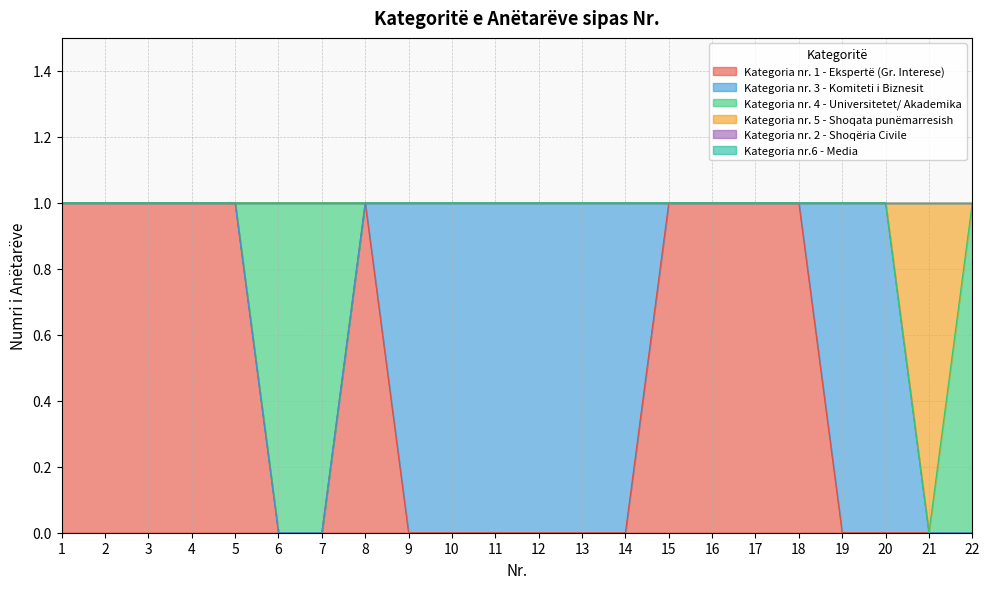

Between 3 and 4, which series saw the biggest shift?

Kategoria nr. 1 - Ekspertë (Gr. Interese)